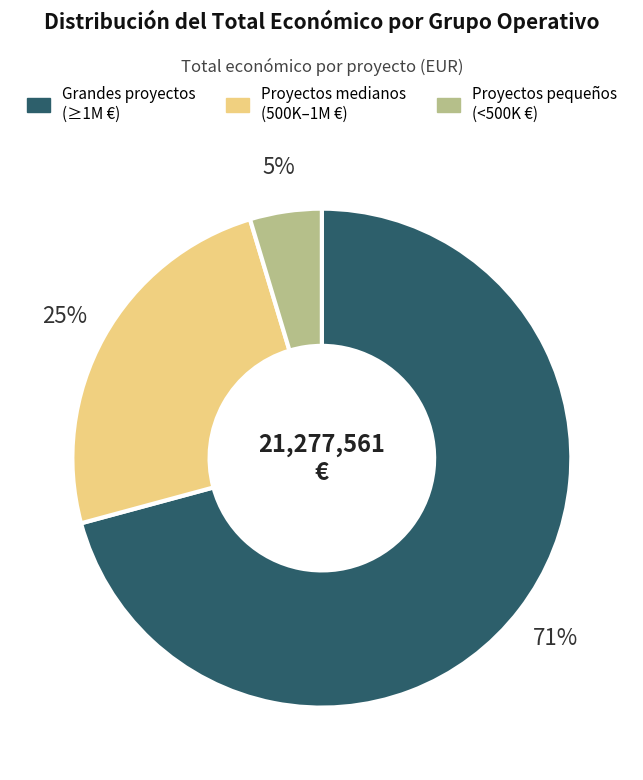

To the nearest percent, what is the average slice percentage?

33%